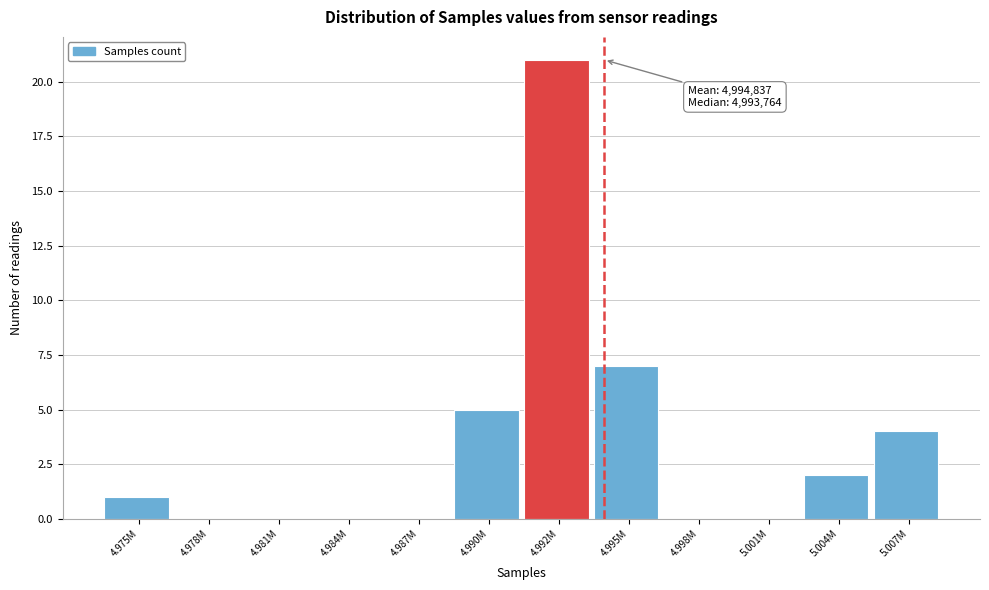

Reading left to right, what are all the values shown in this chart?

4.975M=1	4.978M=0	4.981M=0	4.984M=0	4.987M=0	4.990M=5	4.992M=21	4.995M=7	4.998M=0	5.001M=0	5.004M=2	5.007M=4